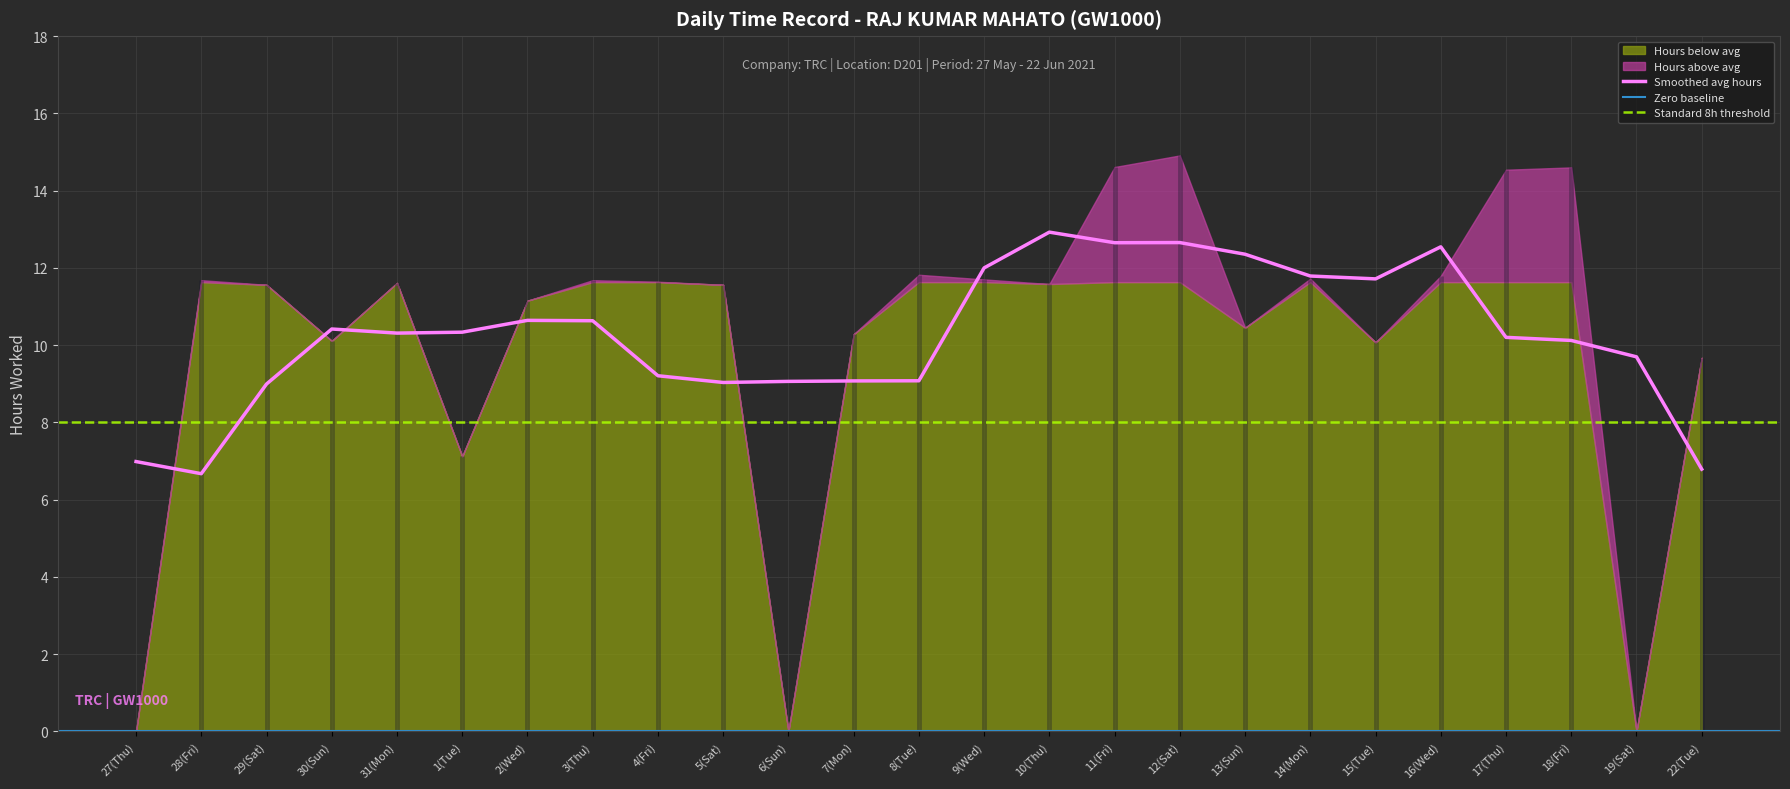

Between 27(Thu) and 10(Thu), which is larger?

10(Thu)